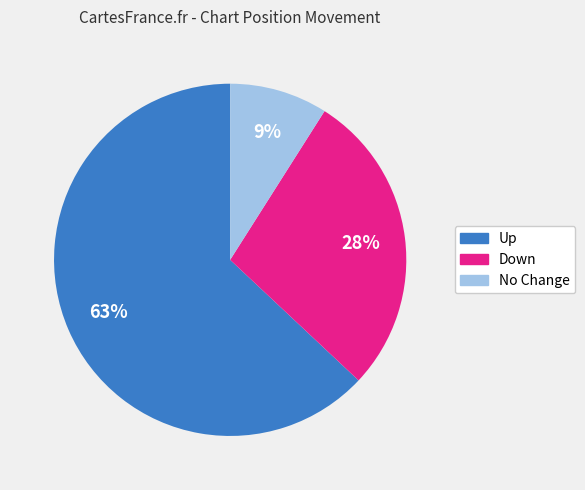

Is there any slice that represents more than half of the pie?

Yes